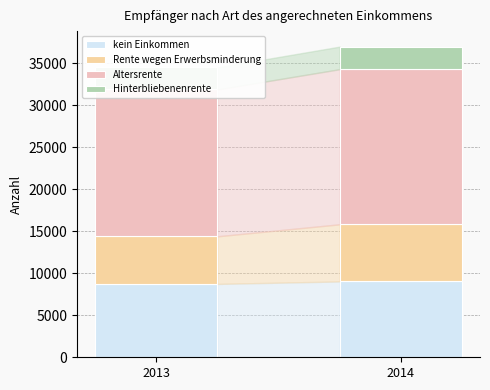

True or false: Hinterbliebenenrente has a value of 1670 at 2013.

False